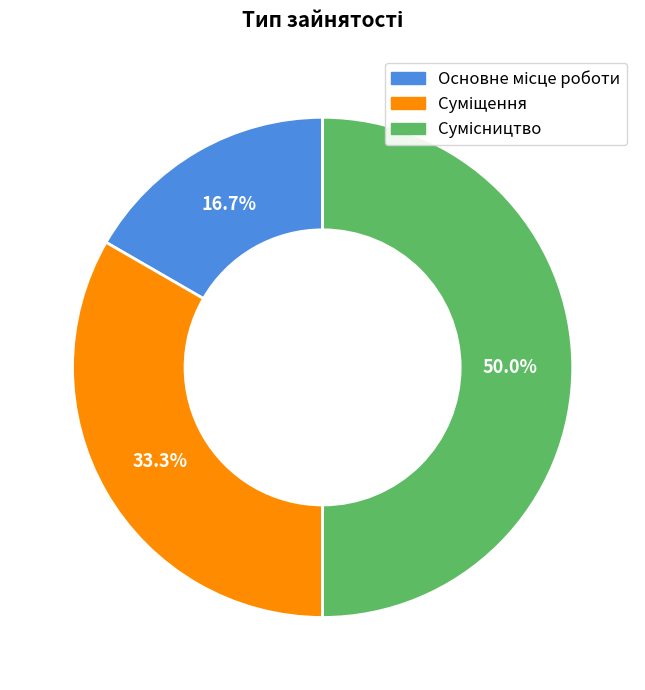

The Суміщення slice represents 33% of the pie. True or false?

True